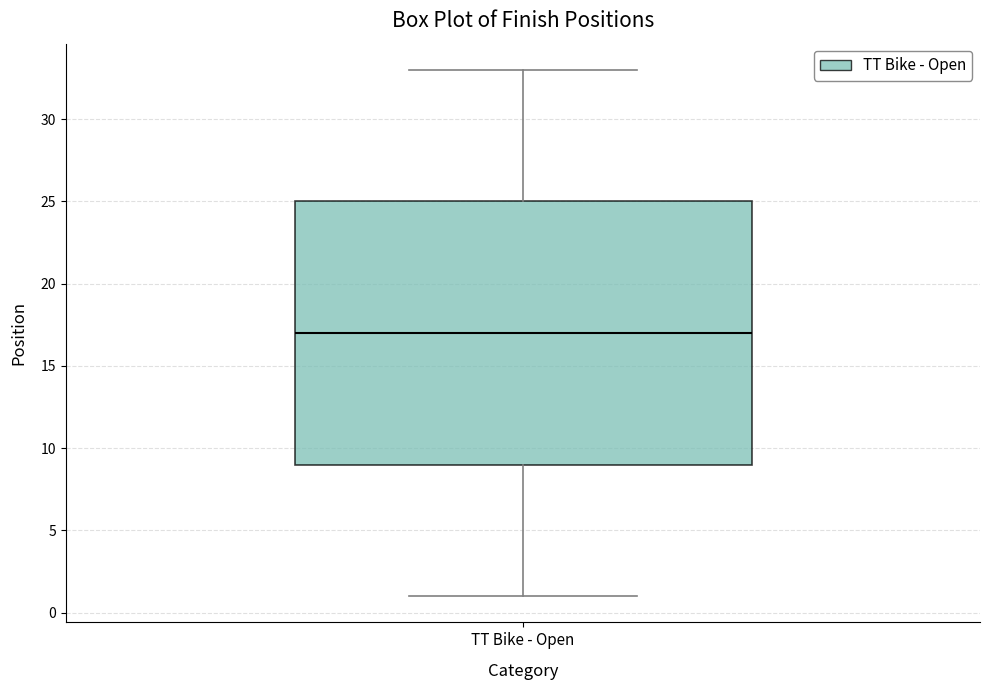

Read this box plot against the y-axis: the position of the median line, the range covered by the box, and the ends of both whiskers. The values are not printed on the chart, so give them approximately, as read against the axis.

median 17, box 9 to 25, whiskers 1 to 33